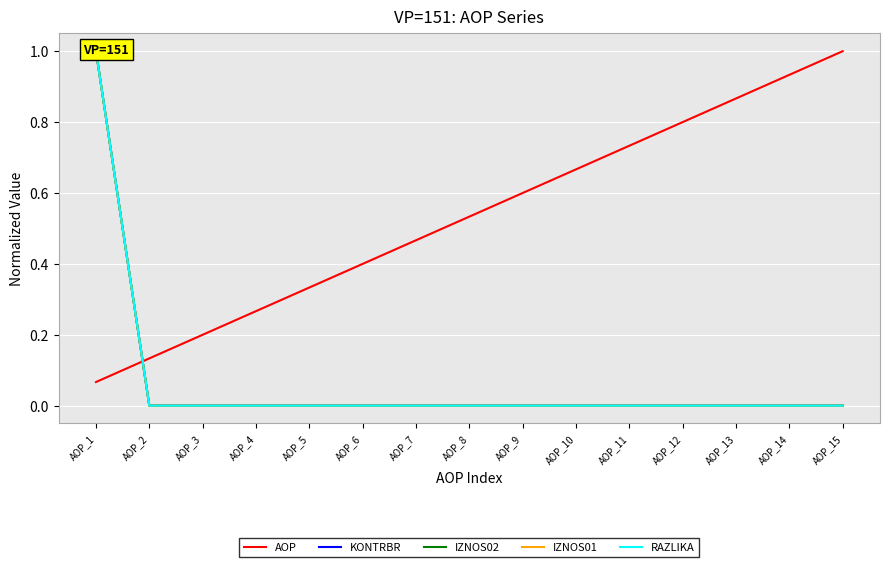

The IZNOS01 series shows 0.5 at AOP_14. True or false?

False